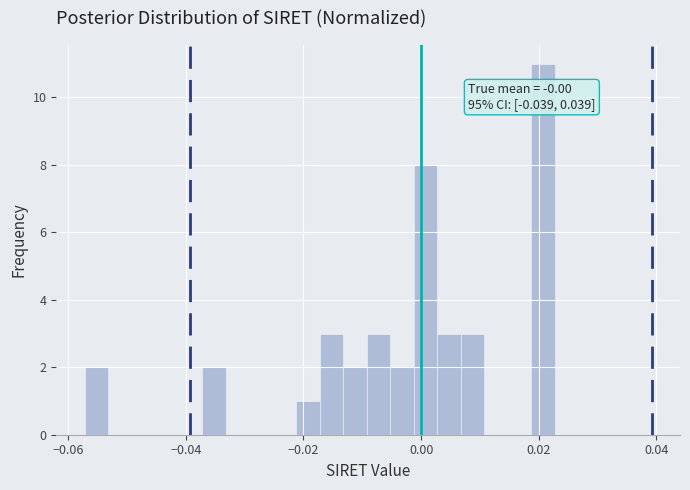

Read against the x-axis, roughly where is the centre of the tallest bar?

0.020